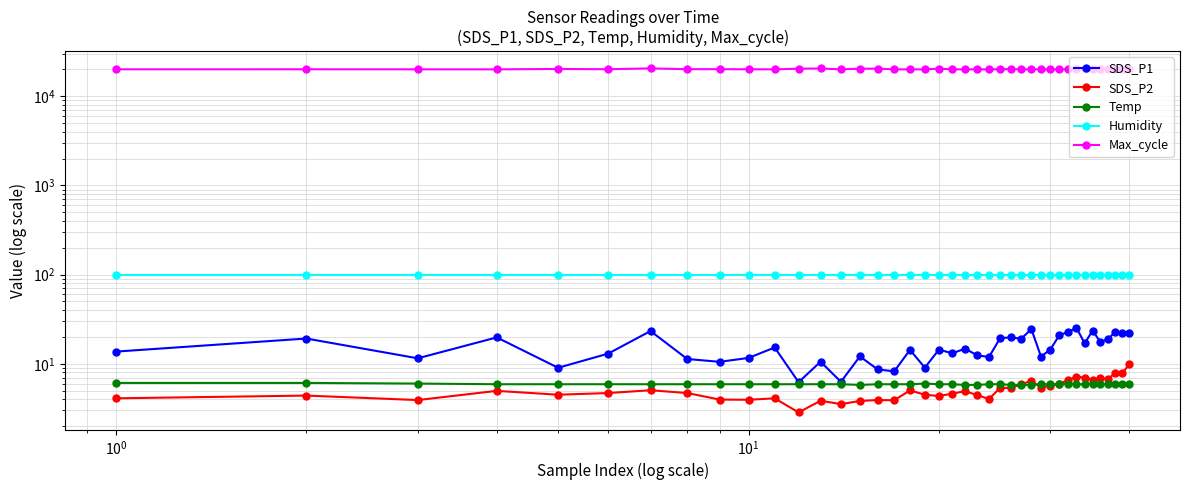

What is the difference between the second highest and second lowest values in the SDS_P1 series?

18.3